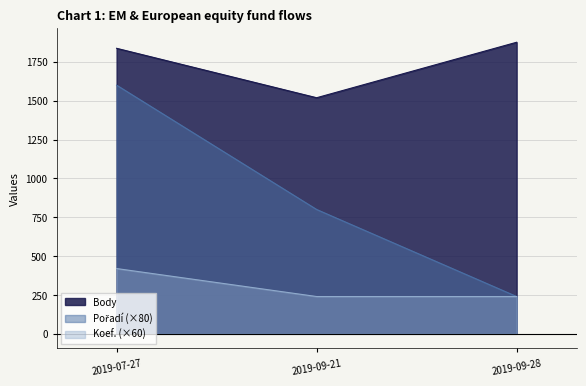

How many distinct data groups are displayed?

3